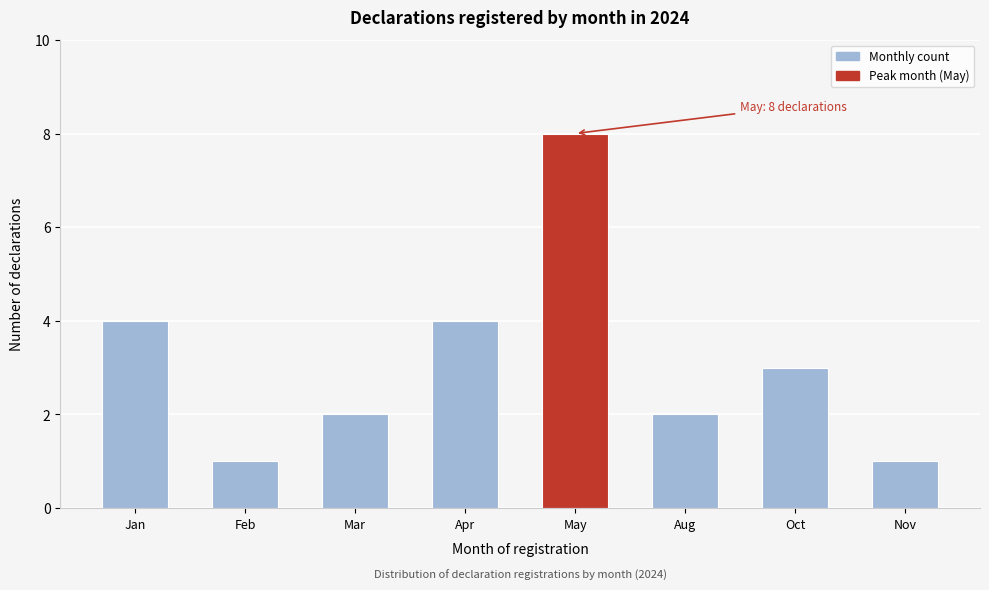

Reading left to right, transcribe all the data shown in this chart.

Jan=4	Feb=1	Mar=2	Apr=4	May=8	Aug=2	Oct=3	Nov=1